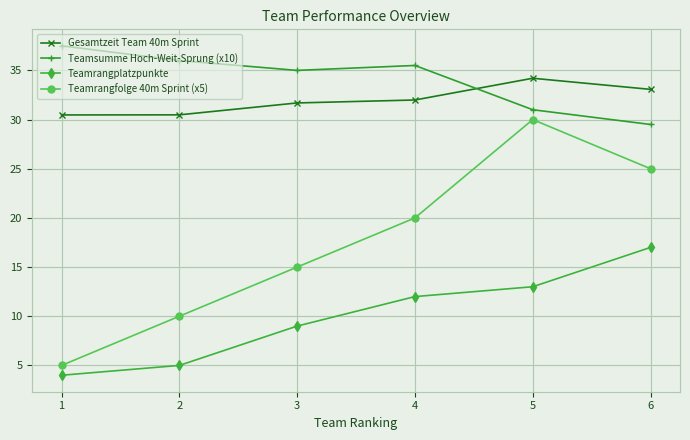

In Teamsumme Hoch-Weit-Sprung (x10), how many points are higher than both neighbors (excluding endpoints)?

1